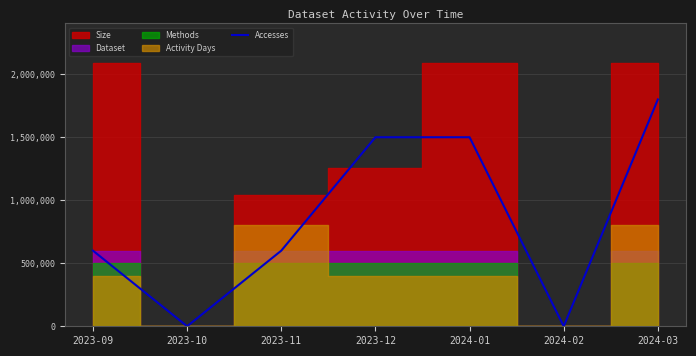

Which has a higher value, 2023-12 or 2024-03?

2024-03